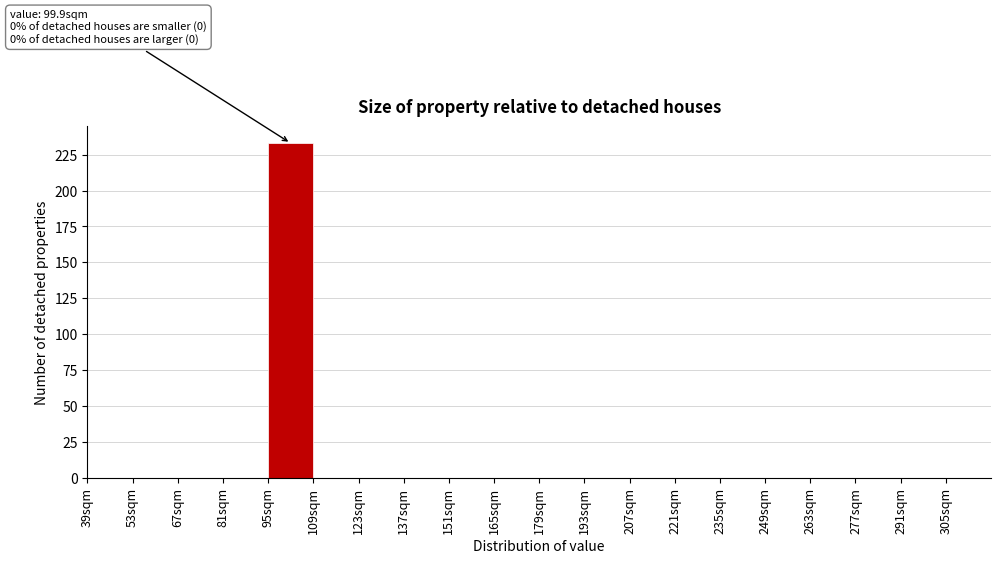

Which range on the x-axis has the tallest bar?

95 to 109